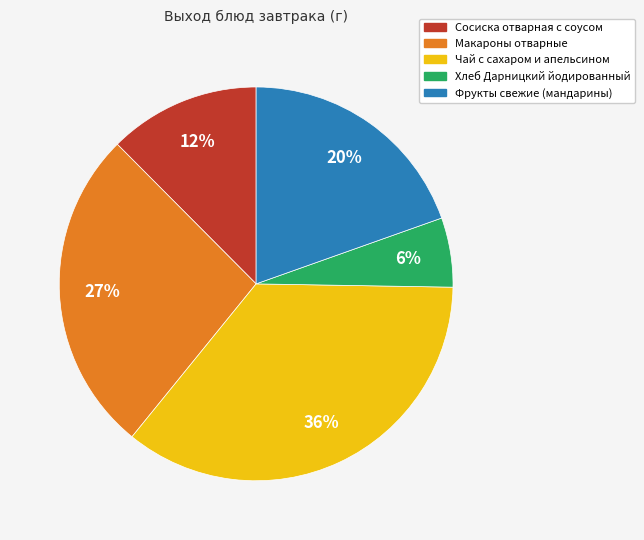

To the nearest percent, what is the difference between the largest and smallest slice percentages?

30%